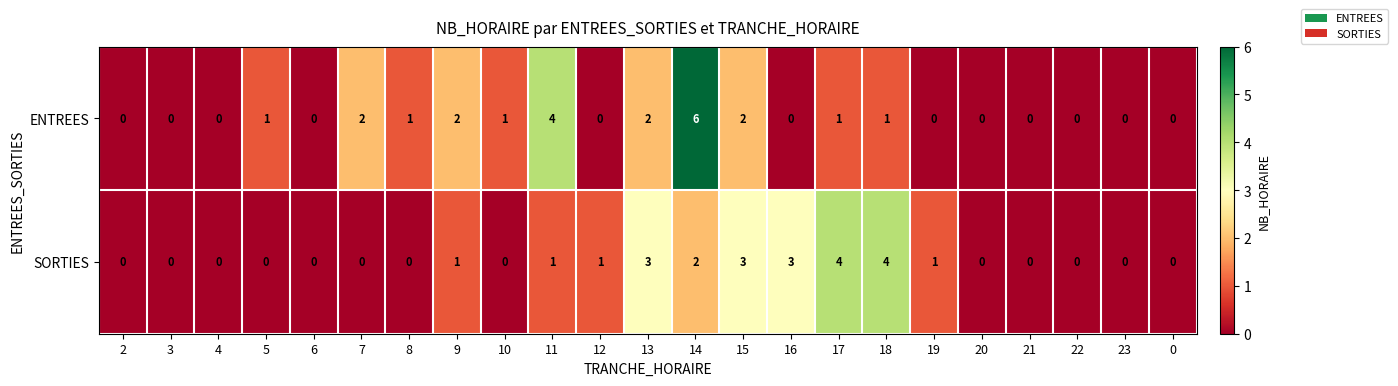

At 17, list the series in order from smallest to largest.

ENTREES, SORTIES